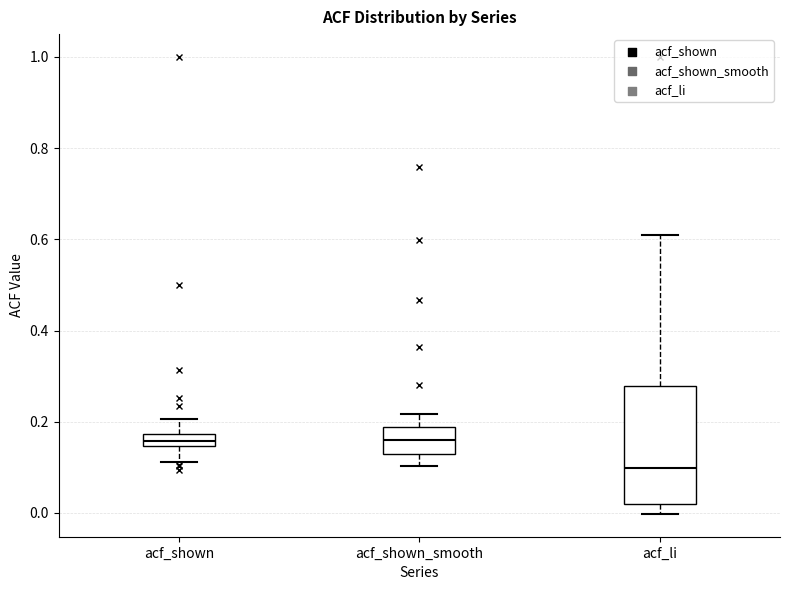

Comparing the boxes themselves (not the whiskers), which one is the tallest?

acf_li